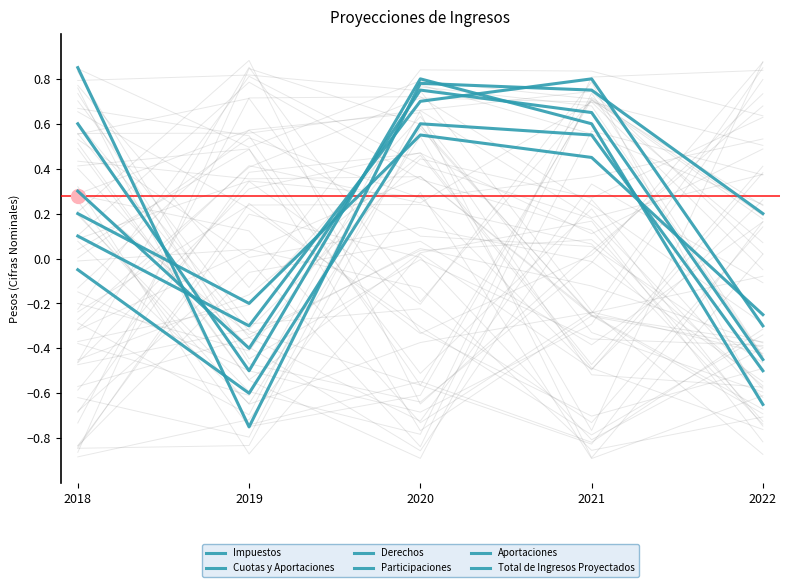

Reading left to right, list all the values displayed in this chart.

Impuestos: 0.8	-0.8	0.8	0.8	0.2
Cuotas y Aportaciones: 0.6	-0.5	0.8	0.6	-0.7
Derechos: 0.3	-0.4	0.8	0.7	-0.5
Participaciones: 0.1	-0.3	0.7	0.8	-0.3
Aportaciones: -0.1	-0.6	0.6	0.6	-0.5
Total de Ingresos Proyectados: 0.2	-0.2	0.6	0.5	-0.2